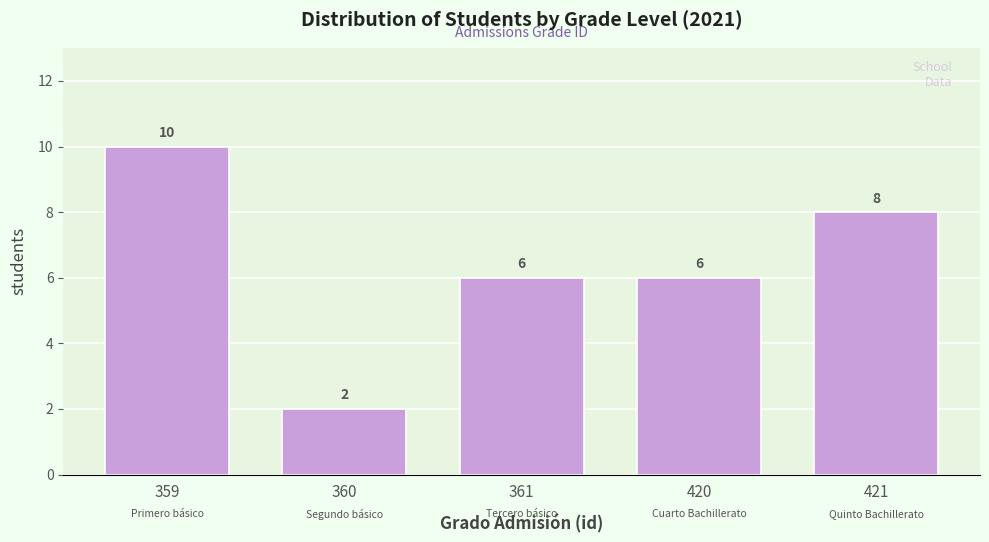

Reading left to right, transcribe all the data shown in this chart.

10	2	6	6	8